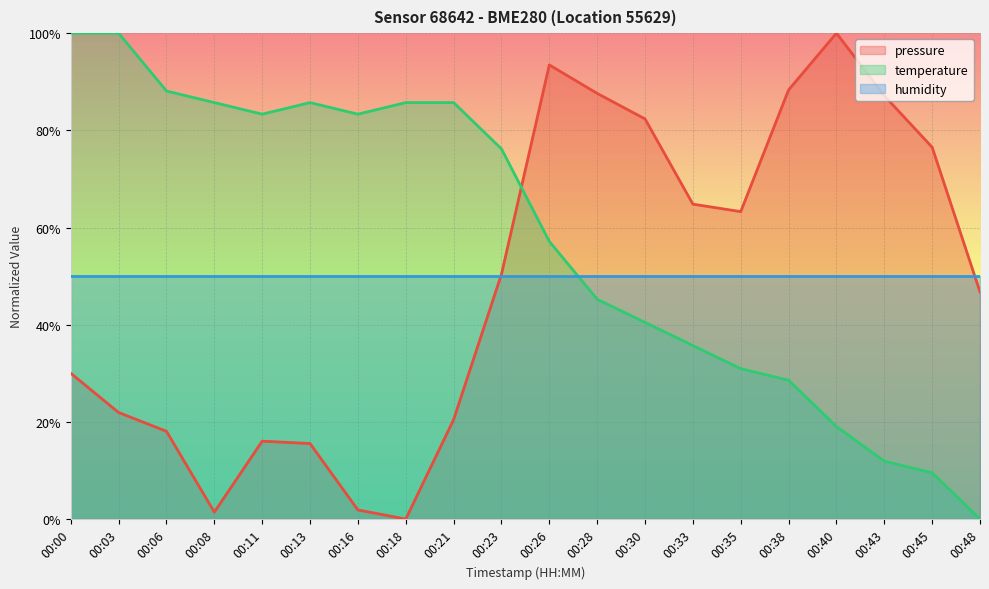

Which series has the largest range (max minus min)?

pressure